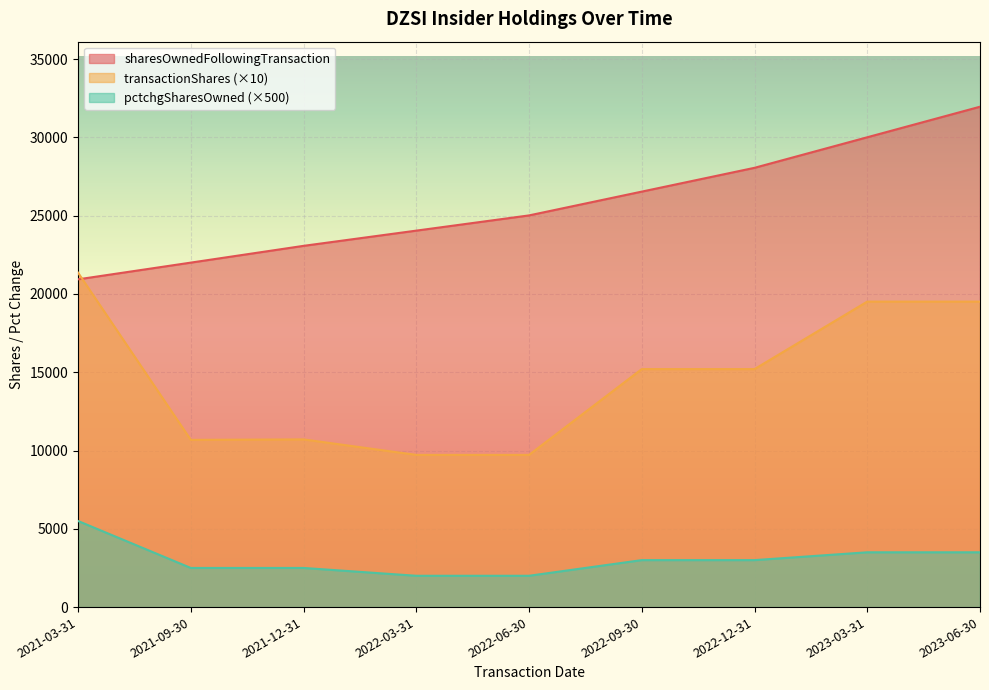

Between 2023-06-30 and 2022-12-31, which is larger?

2023-06-30